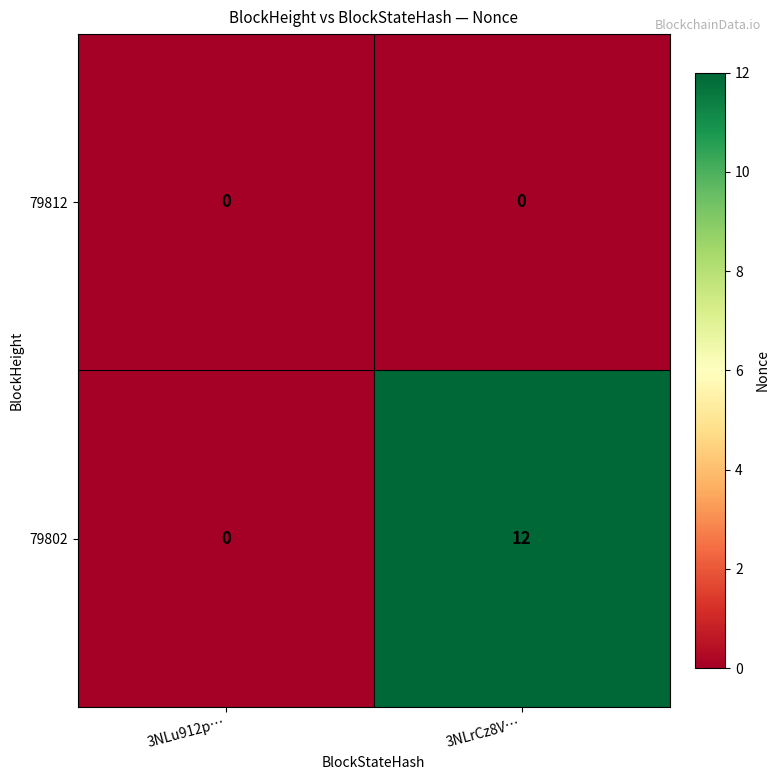

How many categories are shown in the chart?

2